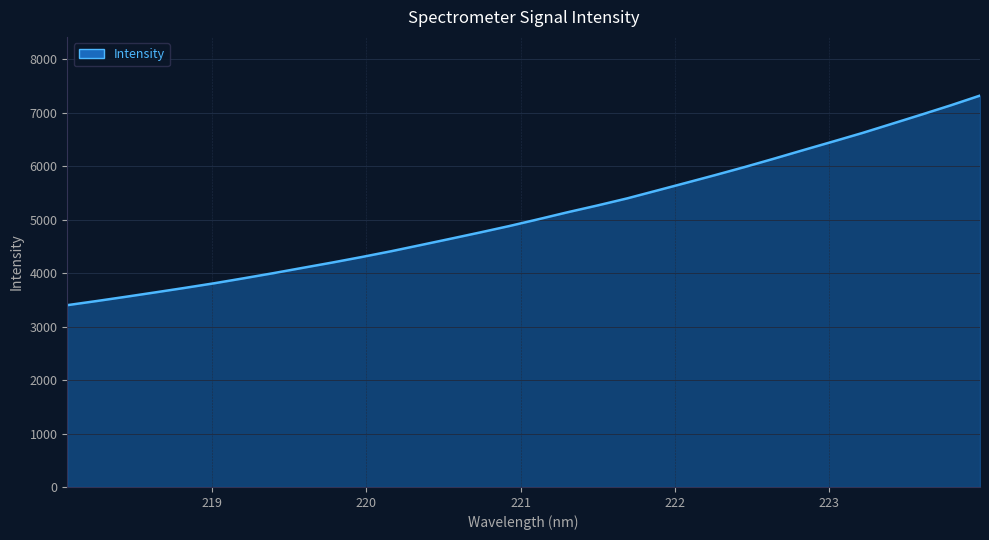

What is the difference between the maximum and minimum values?

3919.4